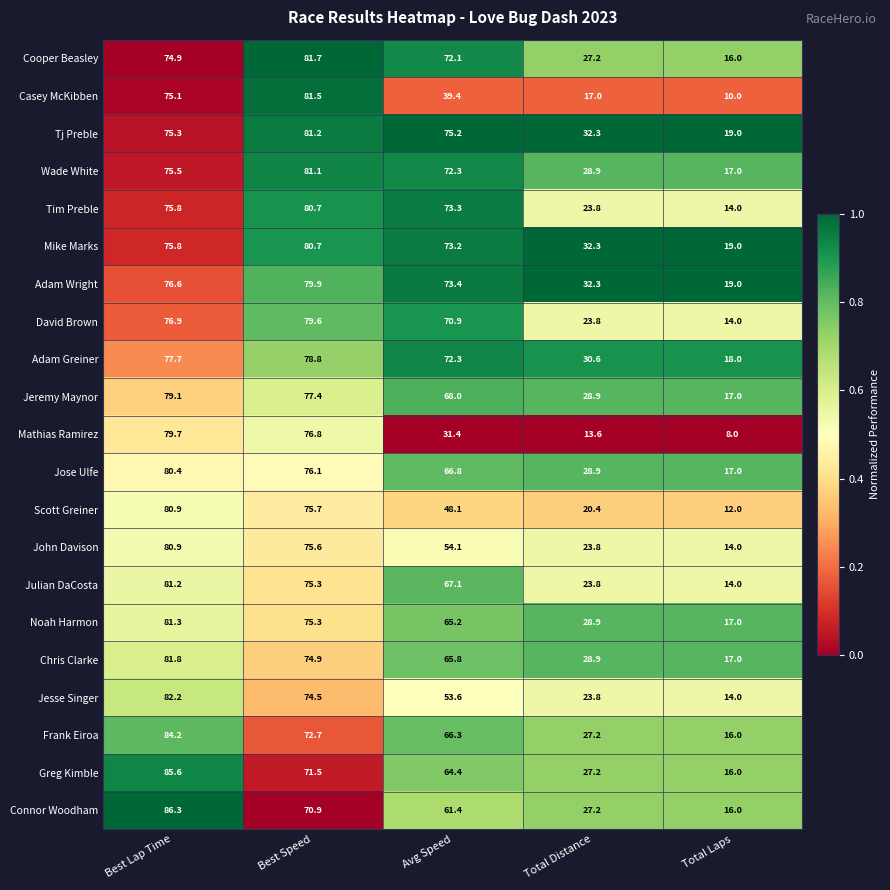

The value of Frank Eiroa at Best Speed is 18.4. True or false?

False